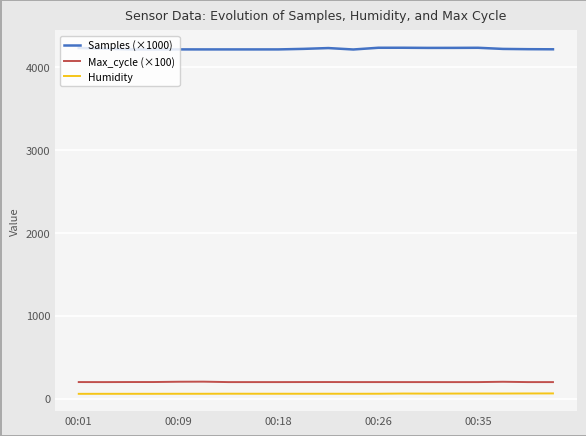

True or false: Humidity and Max_cycle (×100) intersect in this chart.

False